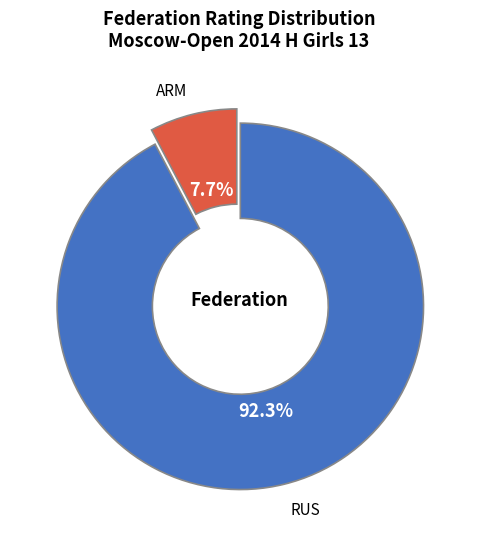

Between RUS and ARM, which is larger?

RUS